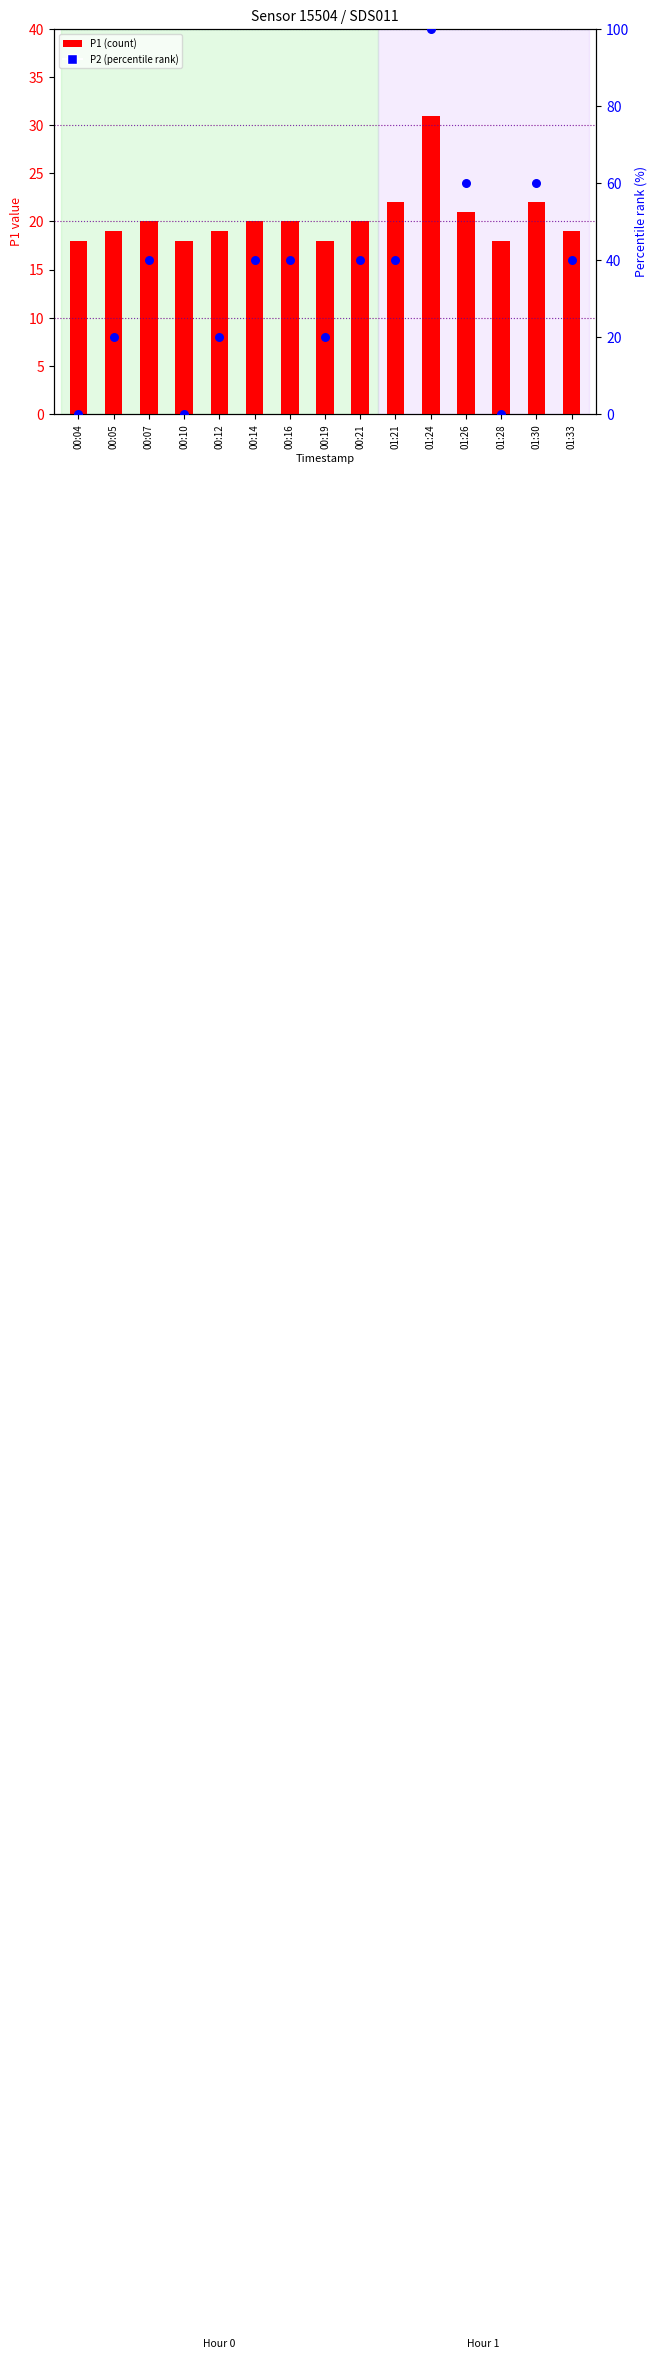

Which series has the largest total across all categories?

P2 (percentile rank)